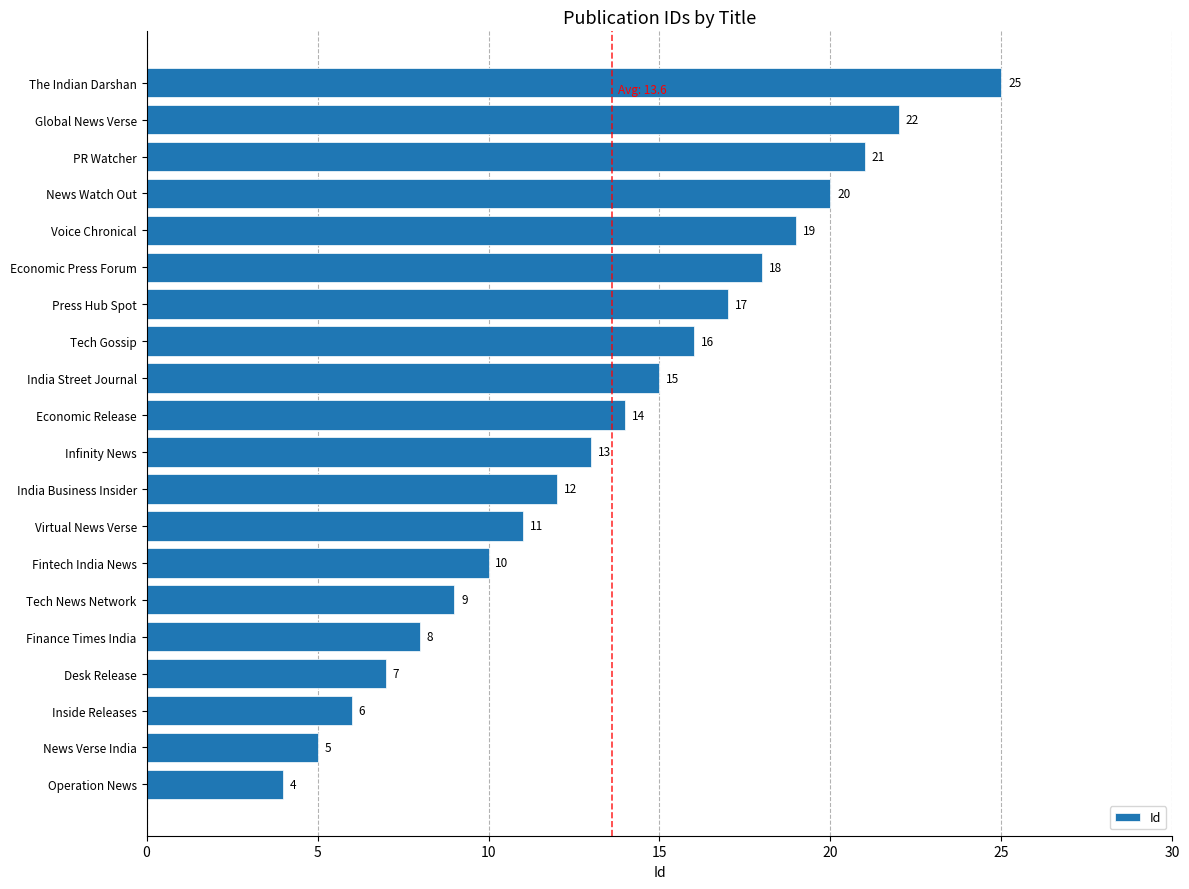

List the labels in order of value, largest first.

The Indian Darshan, Global News Verse, PR Watcher, News Watch Out, Voice Chronical, Economic Press Forum, Press Hub Spot, Tech Gossip, India Street Journal, Economic Release, Infinity News, India Business Insider, Virtual News Verse, Fintech India News, Tech News Network, Finance Times India, Desk Release, Inside Releases, News Verse India, Operation News